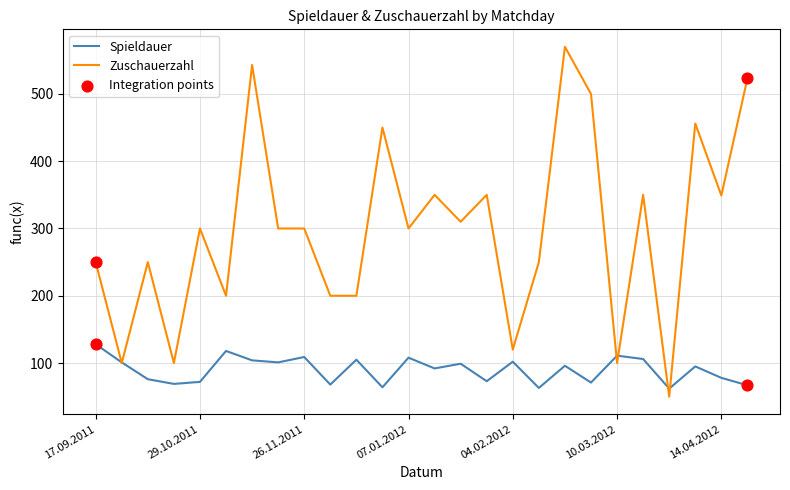

Which series has the largest range (max minus min)?

Zuschauerzahl